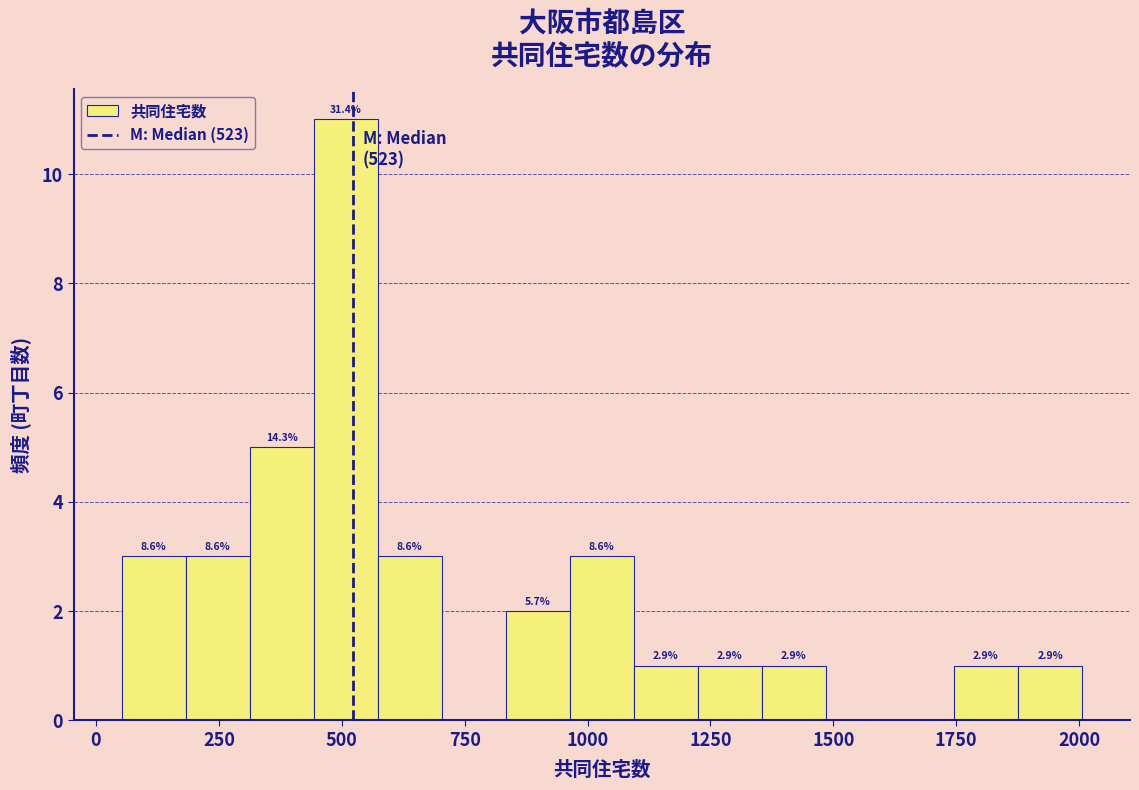

Read against the x-axis, roughly where is the centre of the tallest bar?

500